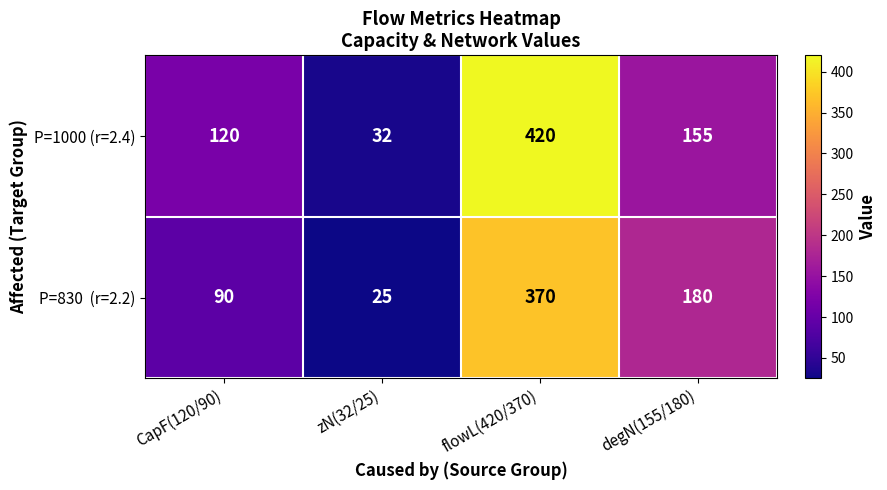

Where does the P=1000 (r=2.4) series first go above 155?

flowL(420/370)